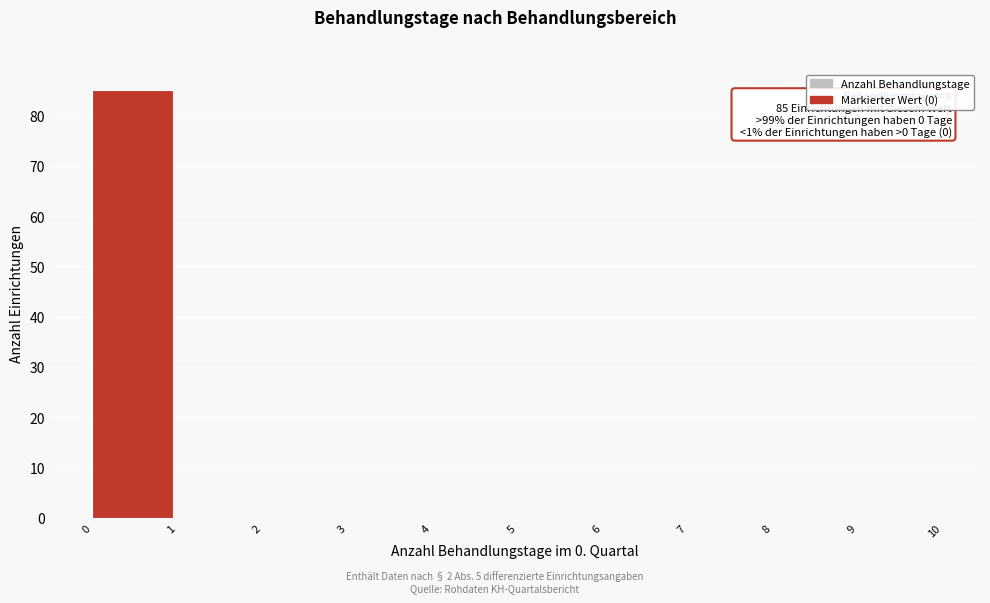

Which range on the x-axis has the tallest bar?

0 to 1